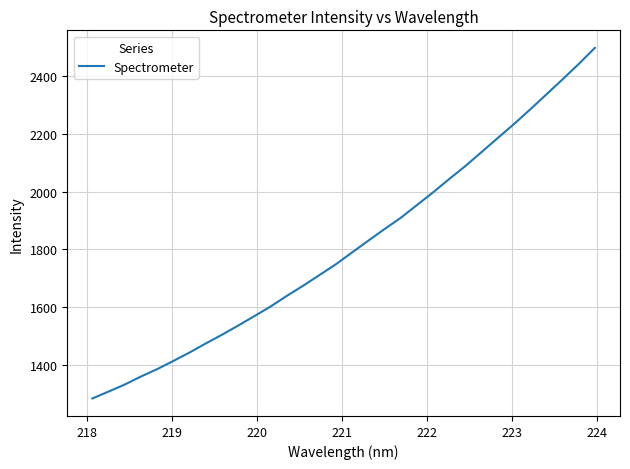

True or false: the data has more than 2 interior local peaks.

False